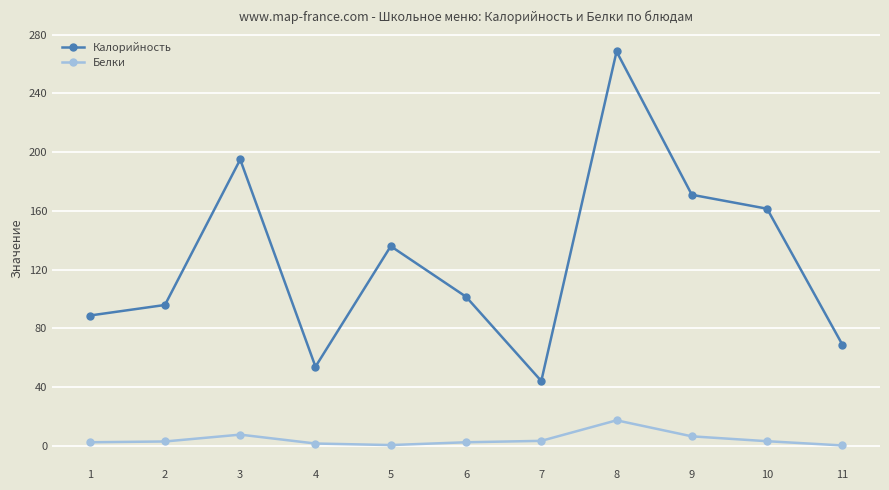

What is the sum of the Белки values at 4 and 3?

9.5